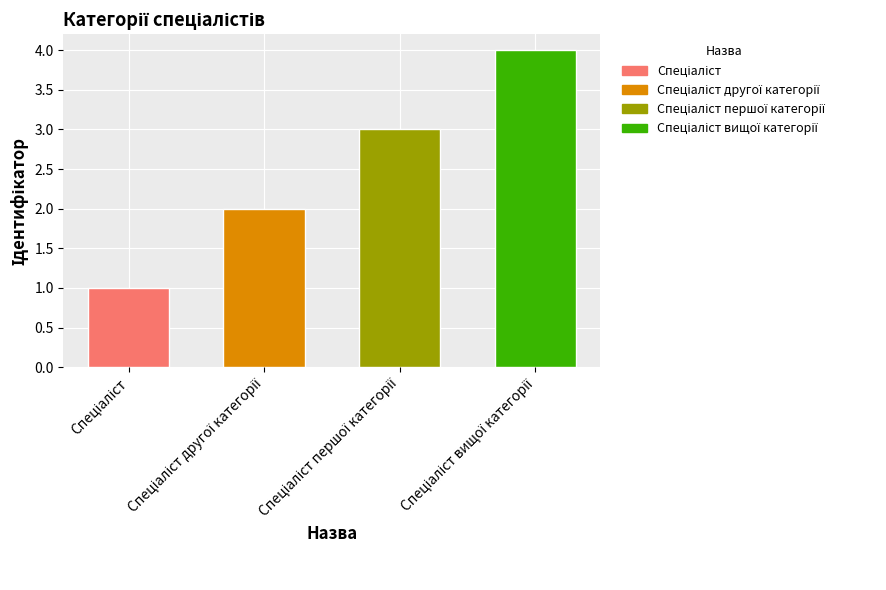

Does the chart contain stacked bars?

No